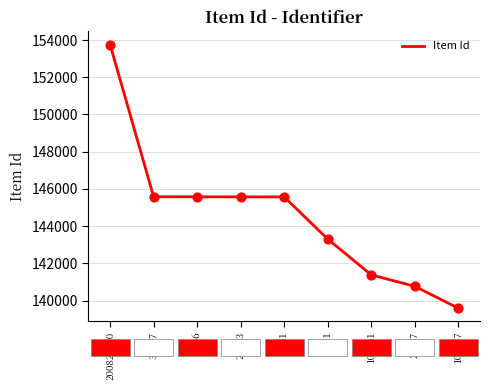

What is the ratio of the value at 30807 to the value at 7886?

1.0